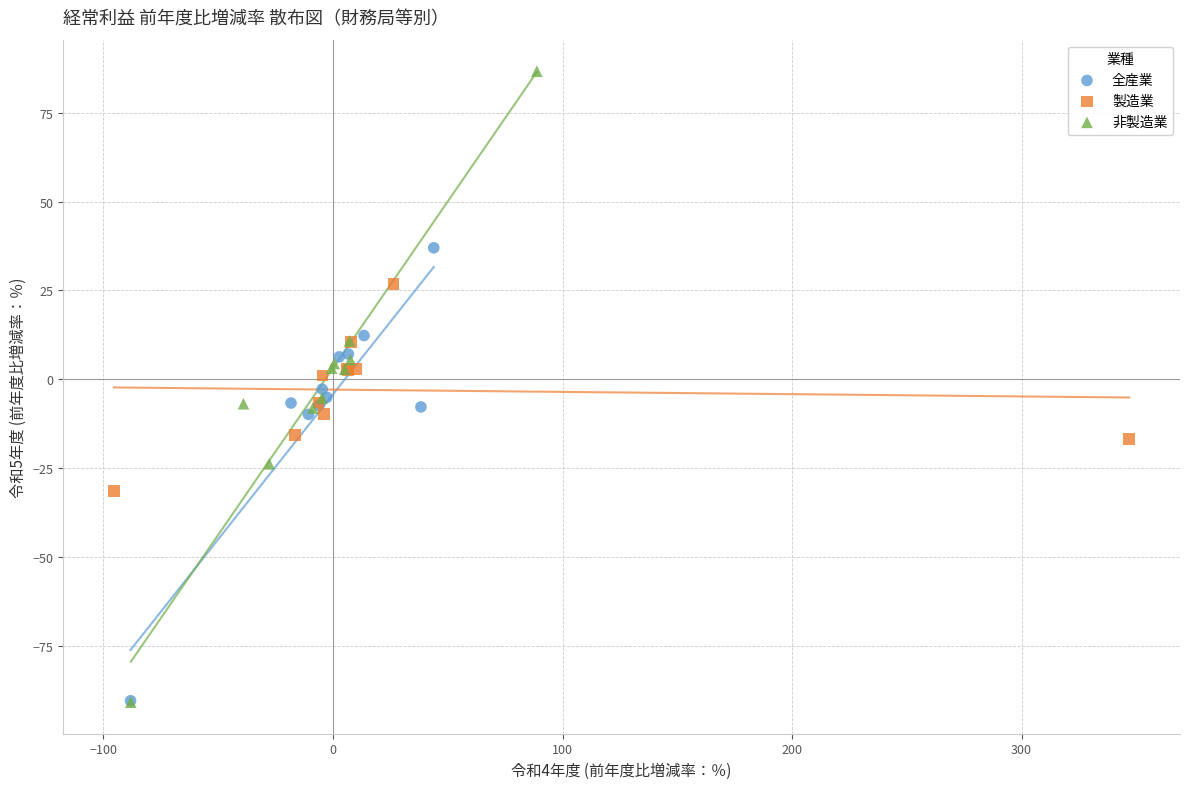

Which series reaches the maximum Y coordinate?

非製造業